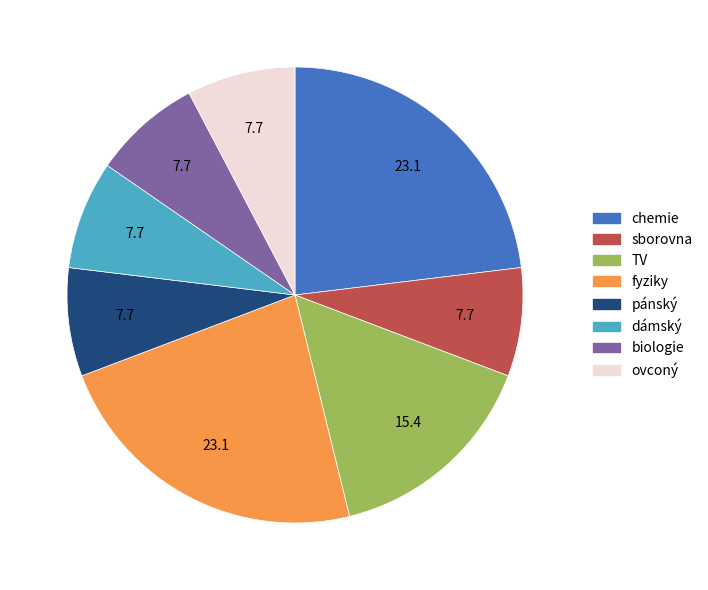

Do dámský and TV together represent more than half of the pie?

No